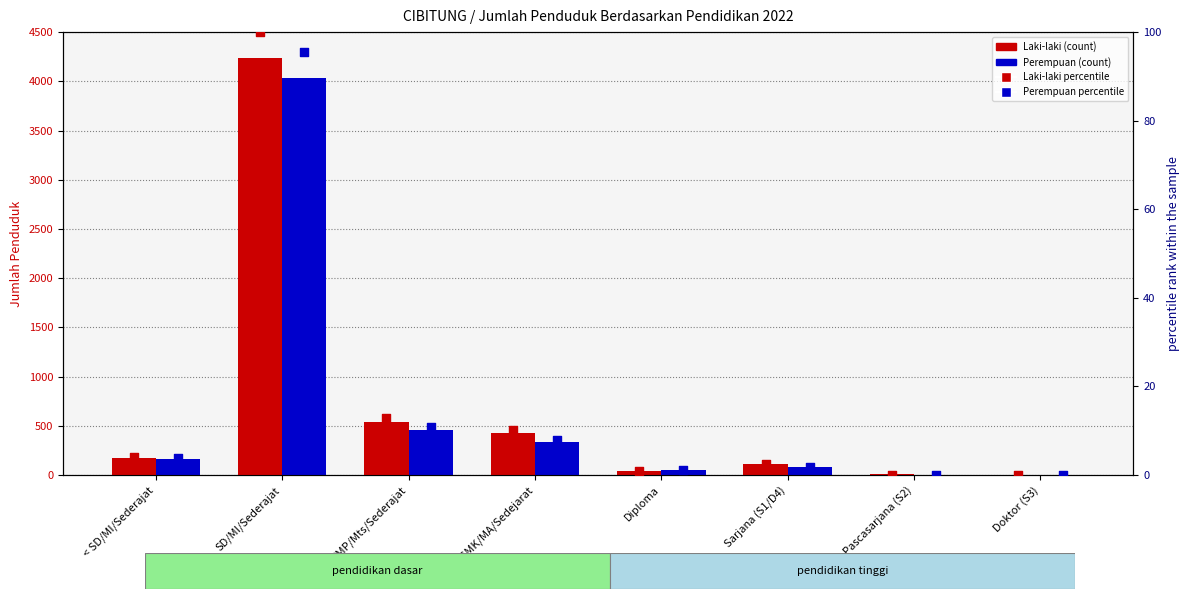

At which category is the sum across all series the highest?

SD/MI/Sederajat